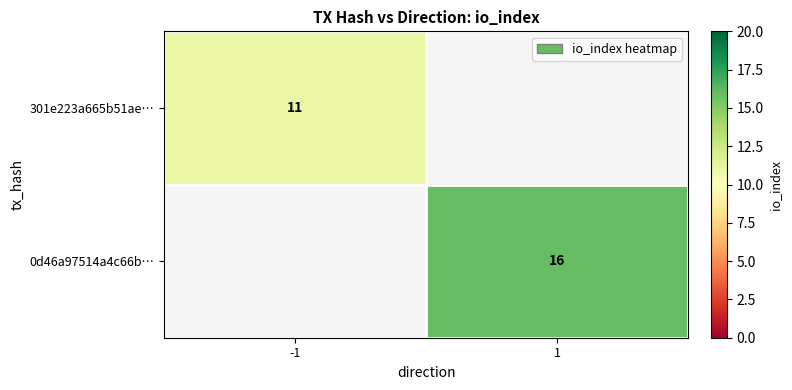

At which category is the sum across all series the highest?

1